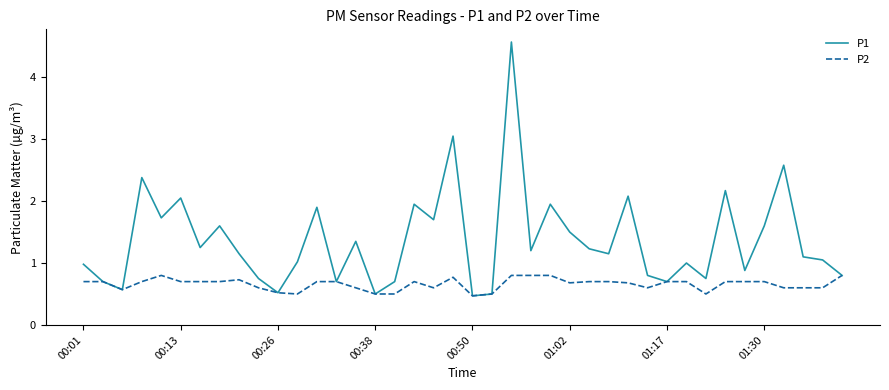

Which series has the largest total across all categories?

P1